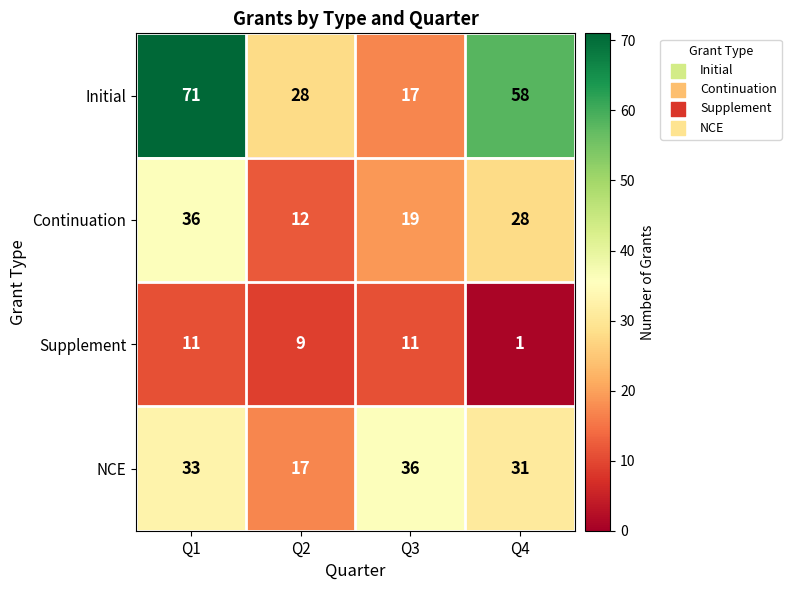

Reading left to right, extract all data points from this chart.

Initial: Q1=71	Q2=28	Q3=17	Q4=58
Continuation: Q1=36	Q2=12	Q3=19	Q4=28
Supplement: Q1=11	Q2=9	Q3=11	Q4=1
NCE: Q1=33	Q2=17	Q3=36	Q4=31